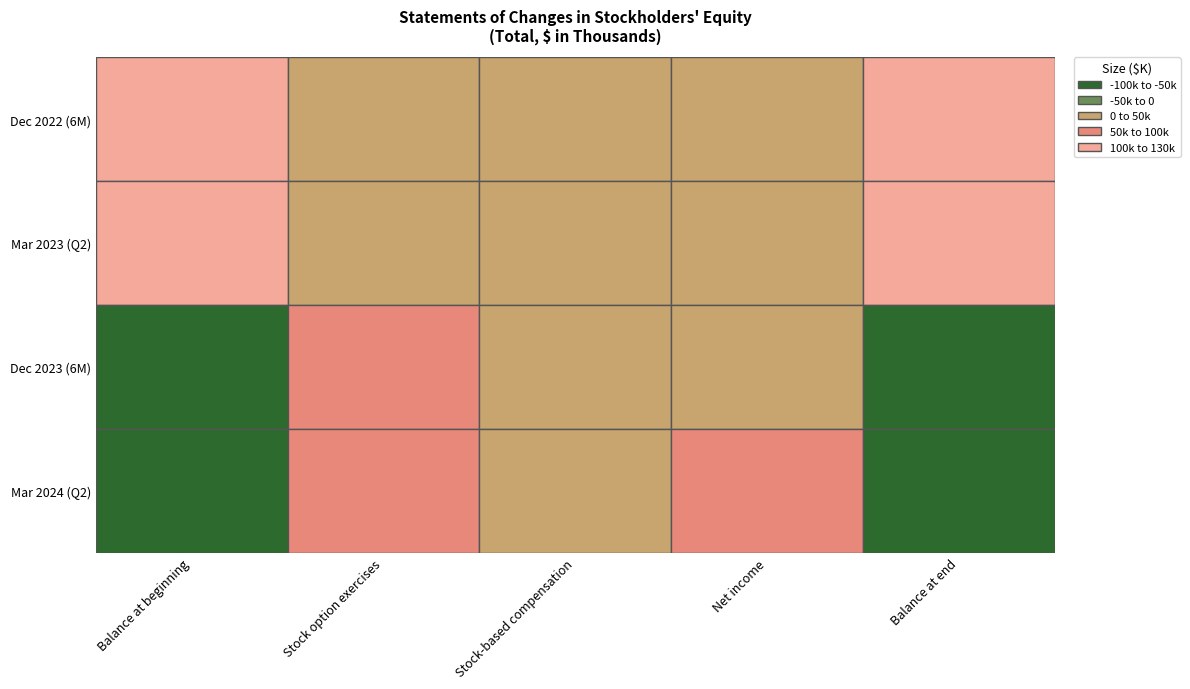

What is the total value across all series at Net income?

5994